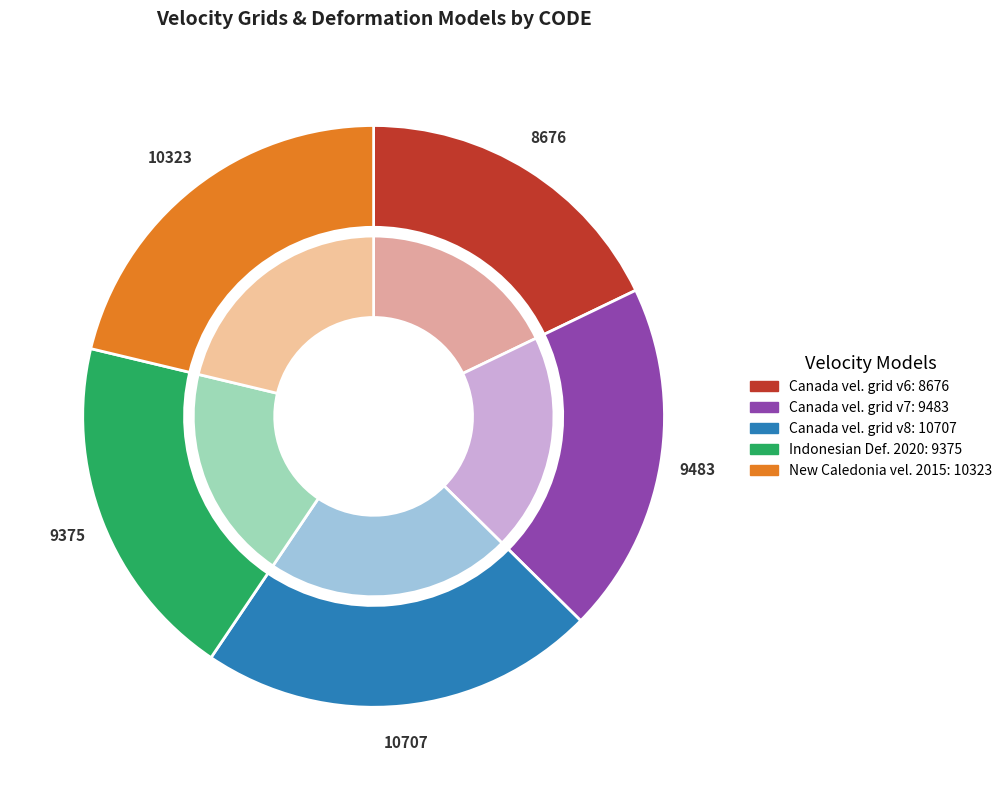

How many segments does this pie chart have?

5